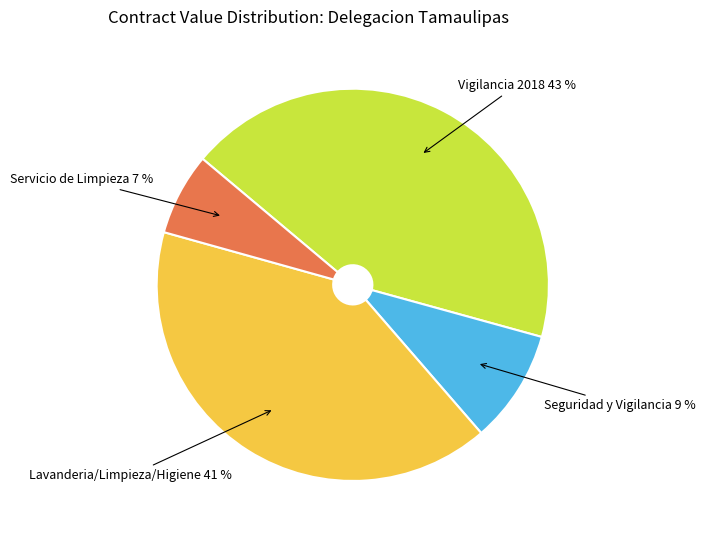

Rank the categories by value from highest to lowest.

Vigilancia 2018, Lavanderia/Limpieza/Higiene, Seguridad y Vigilancia, Servicio de Limpieza